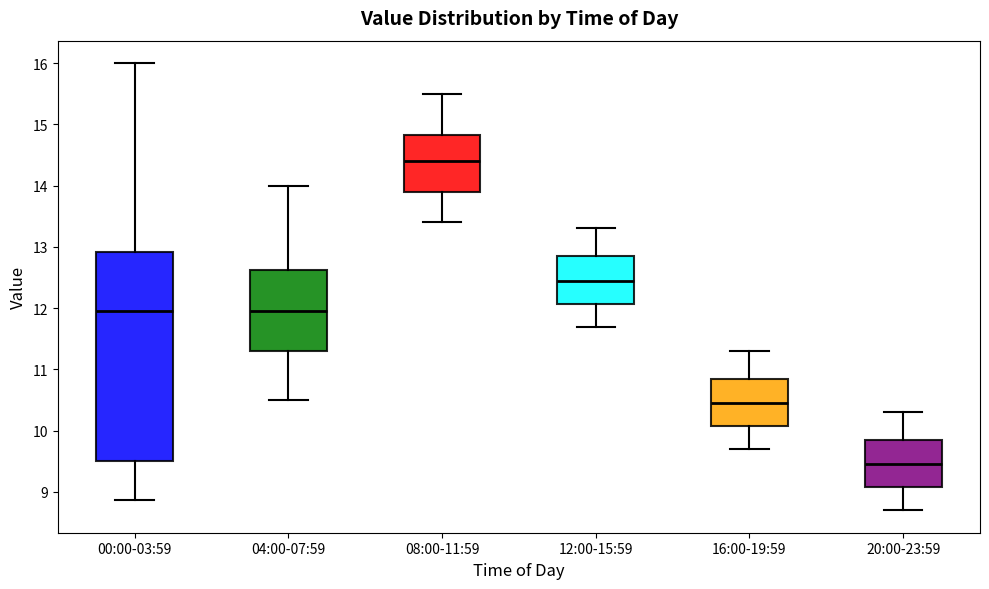

Where is the upper edge of the box for 16:00-19:59 on the y-axis? The values are not printed on the chart, so give them approximately, as read against the axis.

10.9